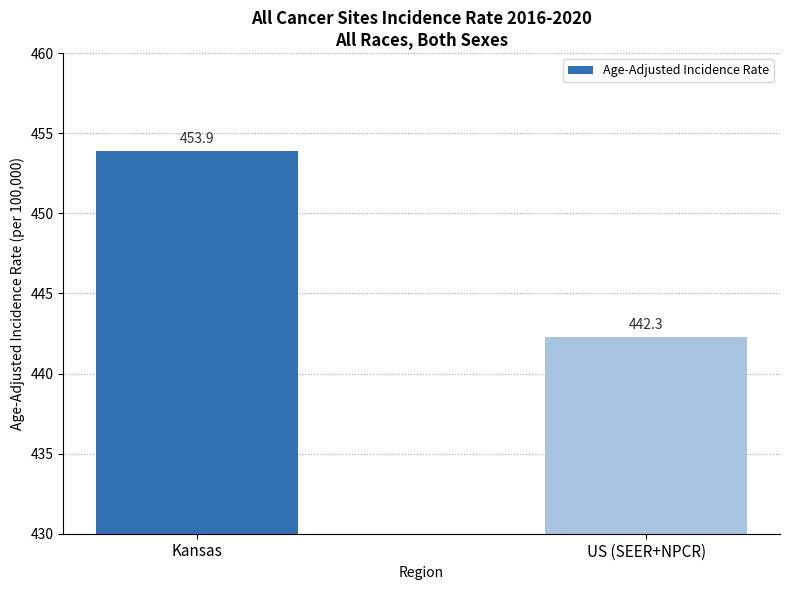

Where is the data nearest to the value 448?

US (SEER+NPCR)